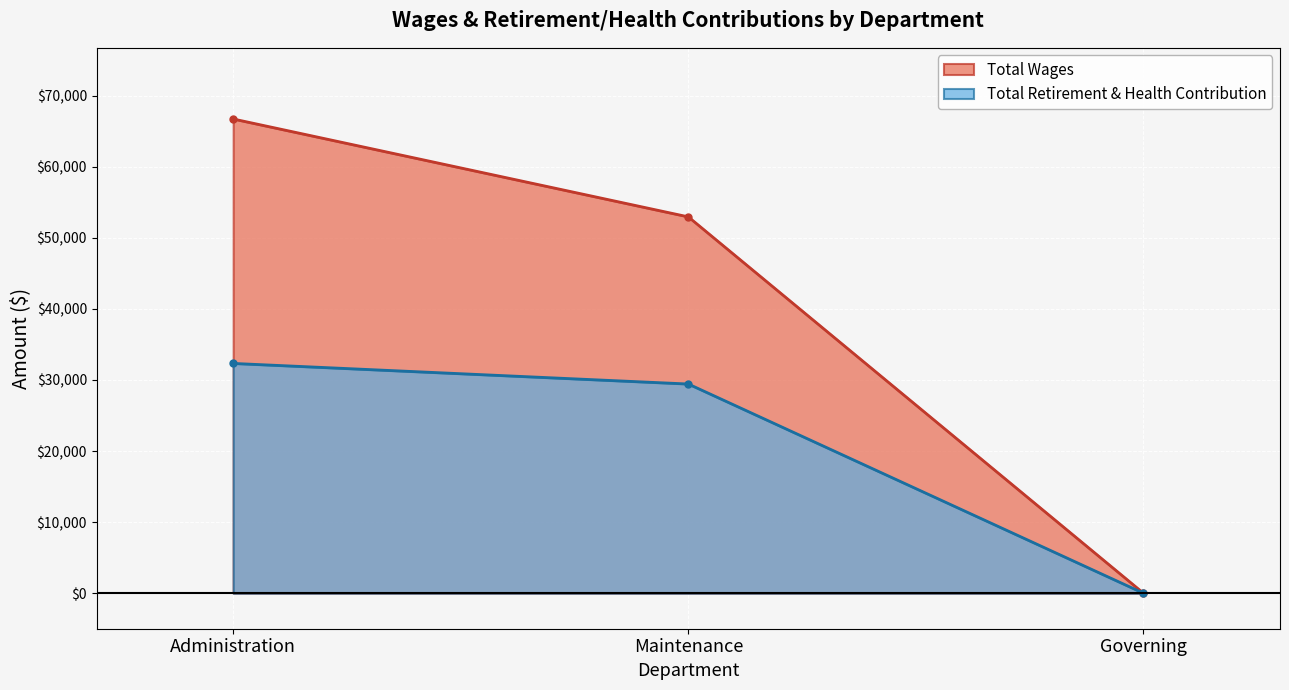

What is the sum of the Total Wages values at Maintenance and Governing?

52962